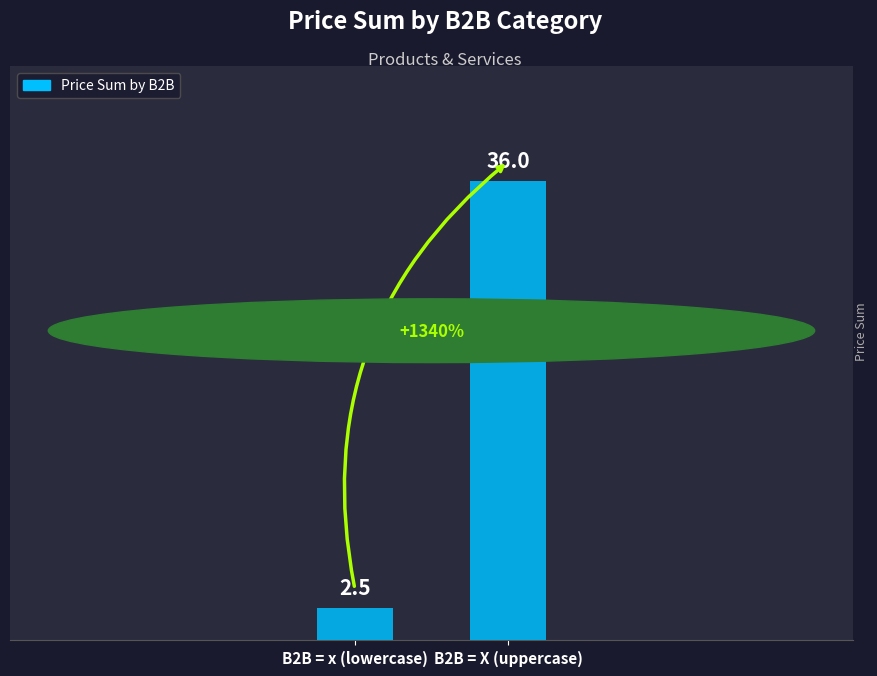

Reading left to right, what are all the values shown in this chart?

B2B = x (lowercase)=2.5	B2B = X (uppercase)=36.0